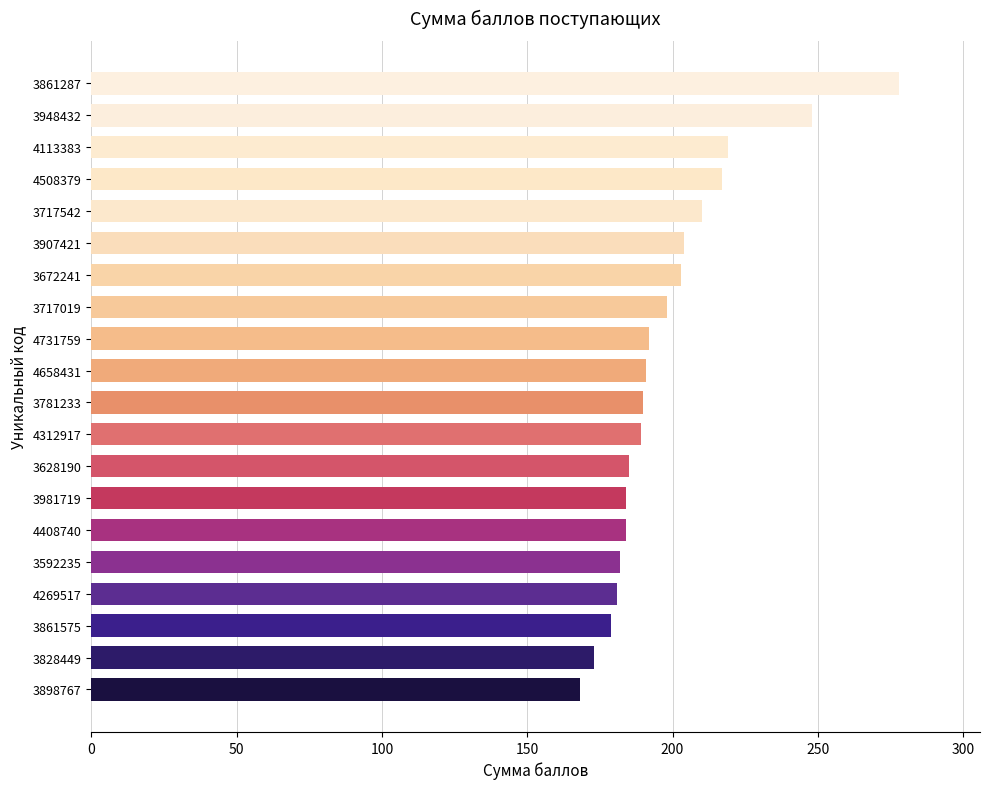

Does the chart contain stacked bars?

No